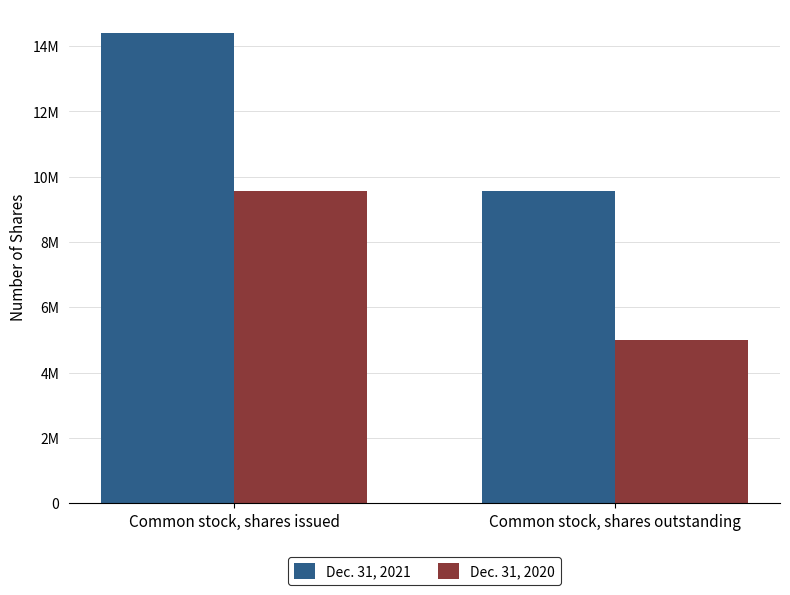

Is it true that Dec. 31, 2021 equals 9548150 at Common stock, shares outstanding?

True